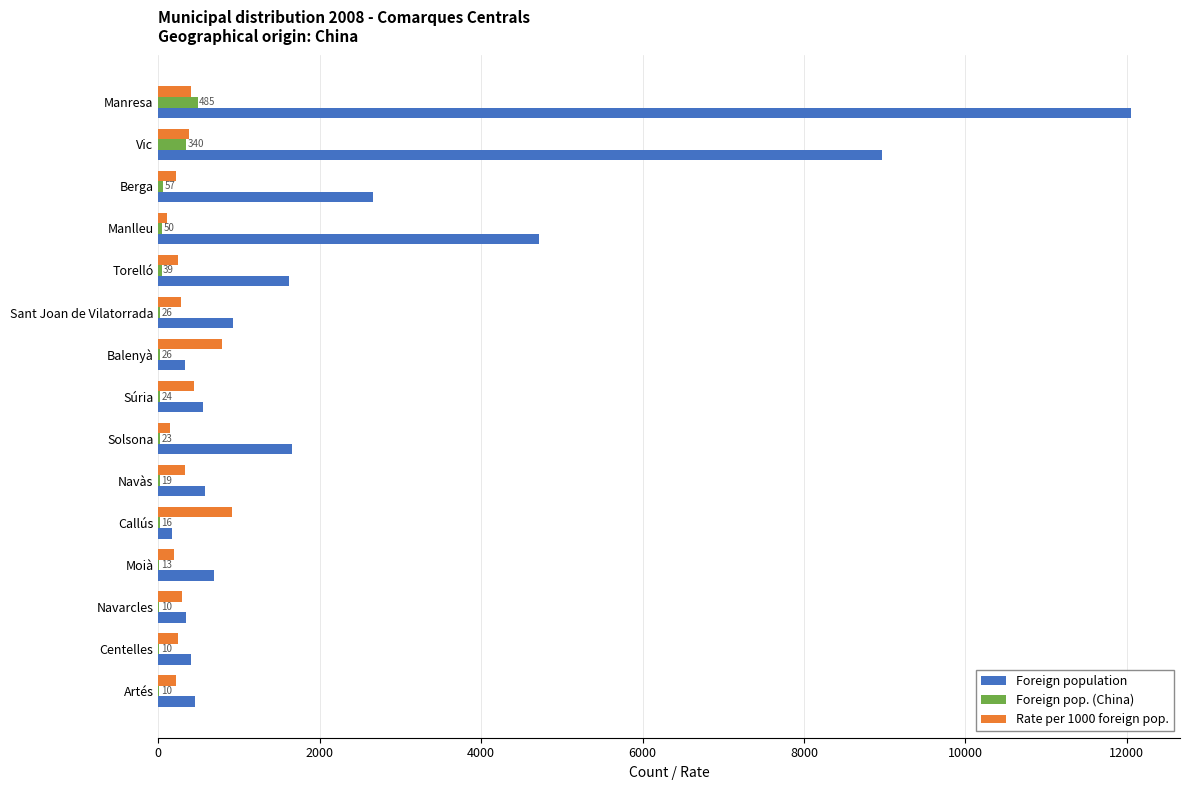

Which series has the largest total across all categories?

Foreign population